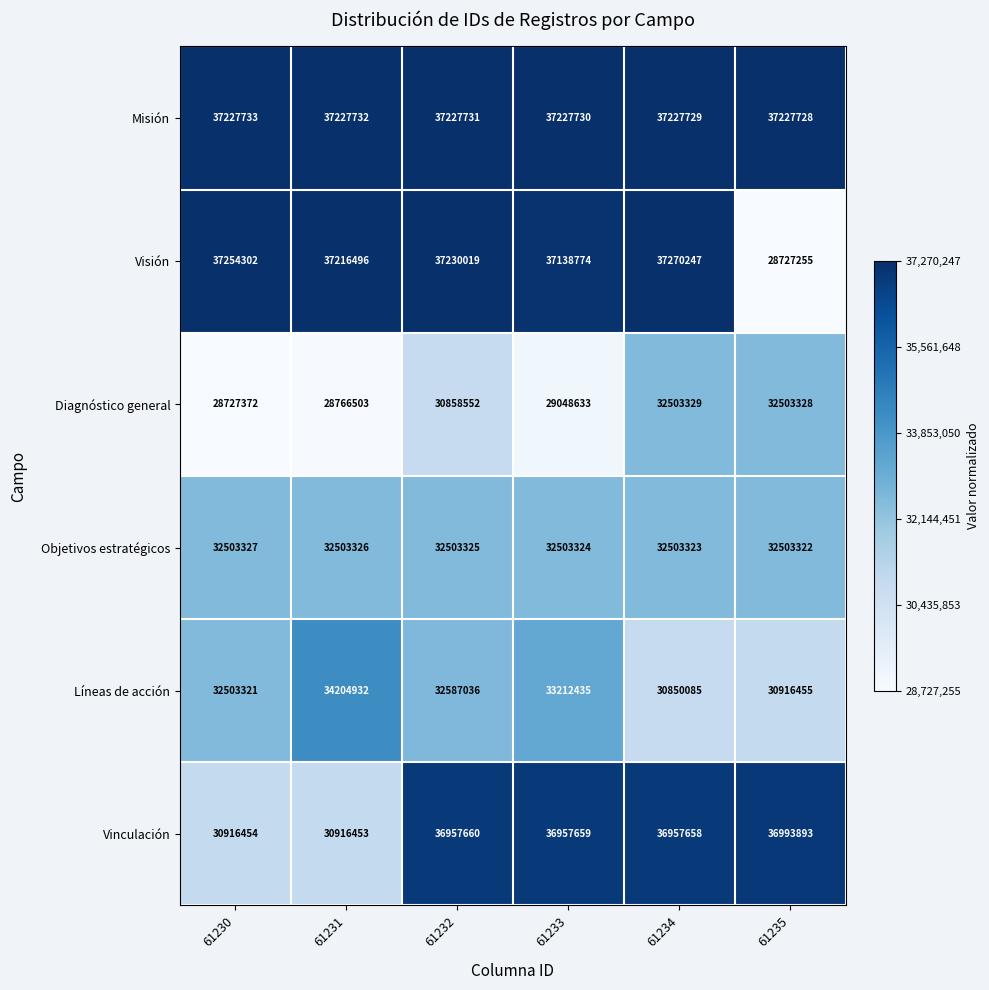

Which series changed the most between 61232 and 61235?

Visión